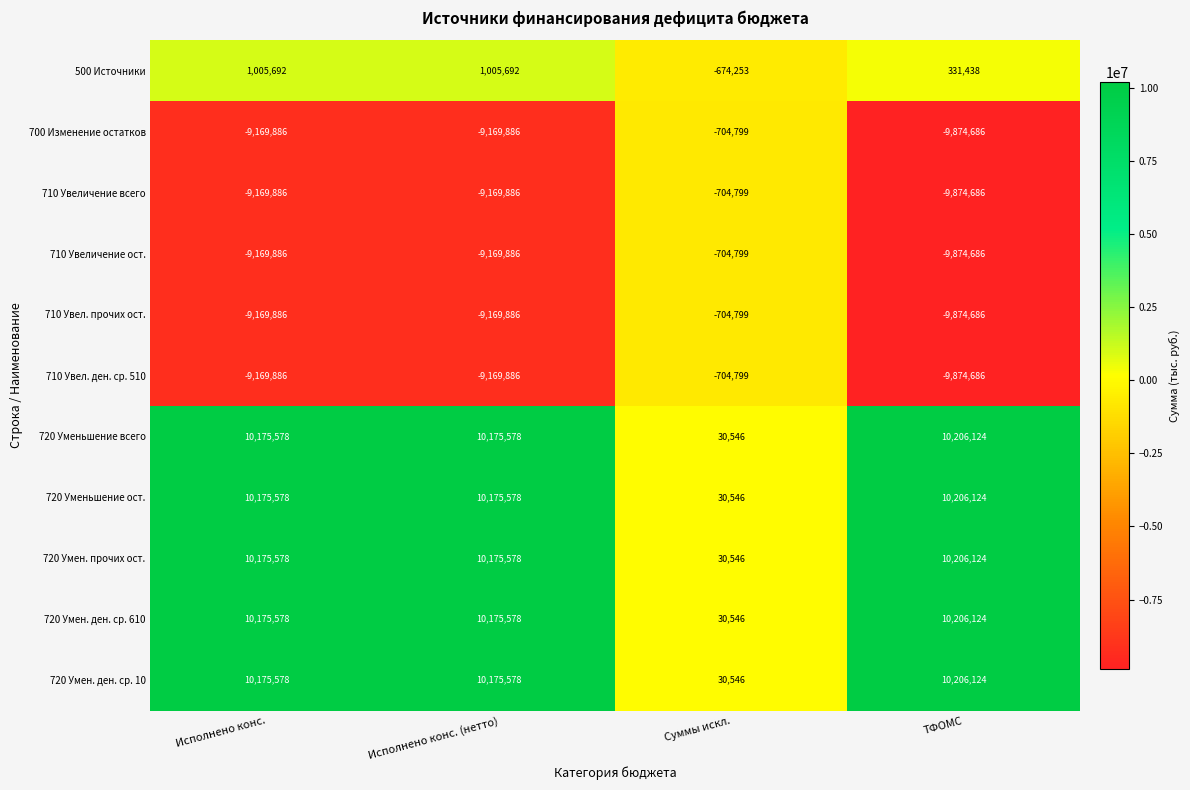

What is the maximum value shown in the chart?

10206124